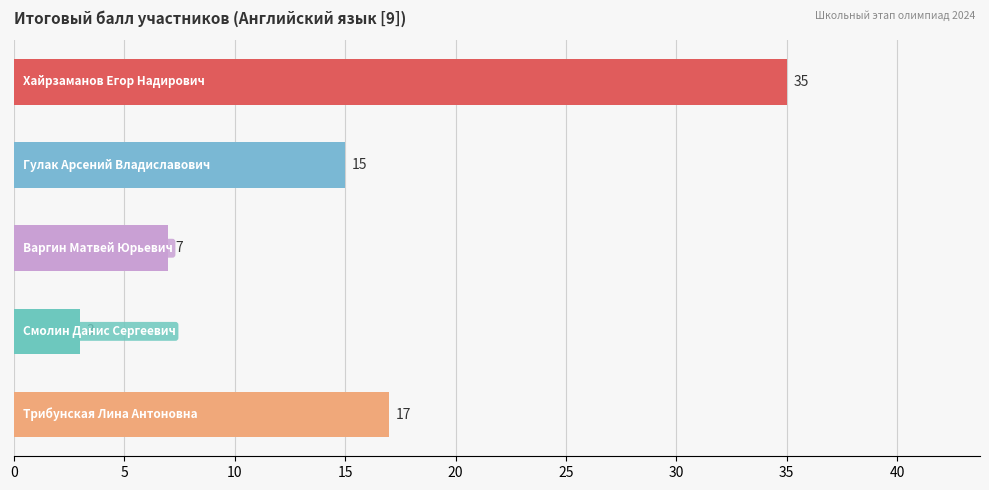

What is the average value?

15